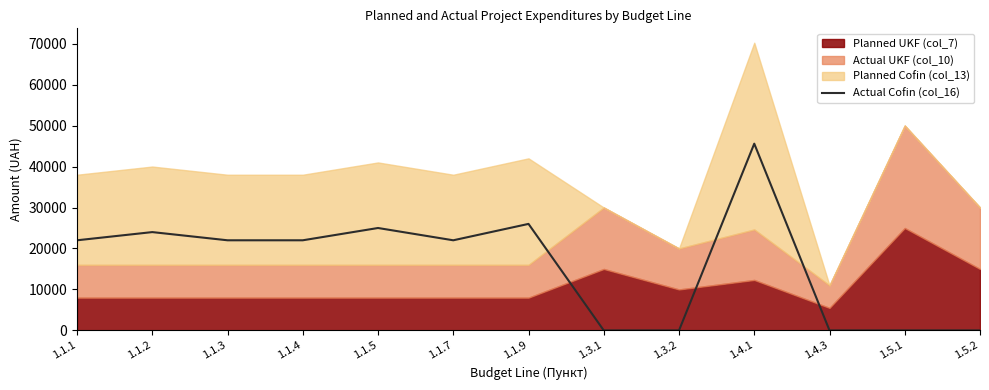

True or false: the data shows -23201 at 1.4.3.

False